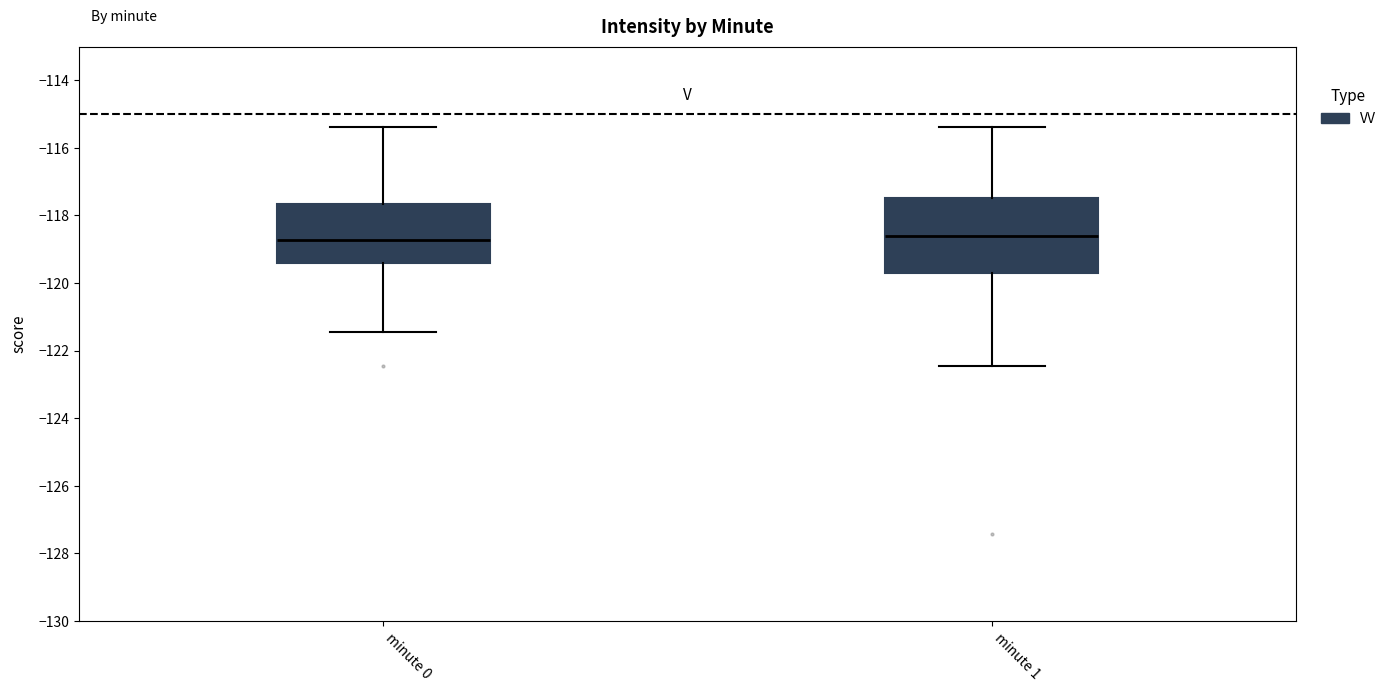

Comparing the boxes themselves (not the whiskers), which one is the tallest?

minute 1